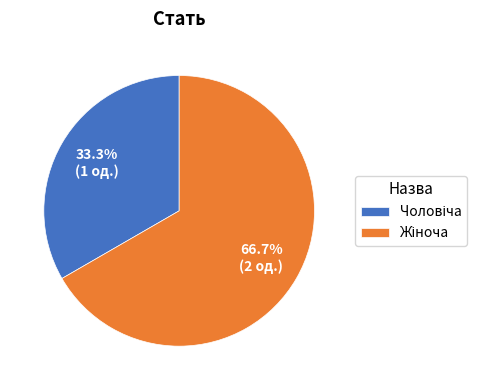

Does any single category account for the majority?

Yes